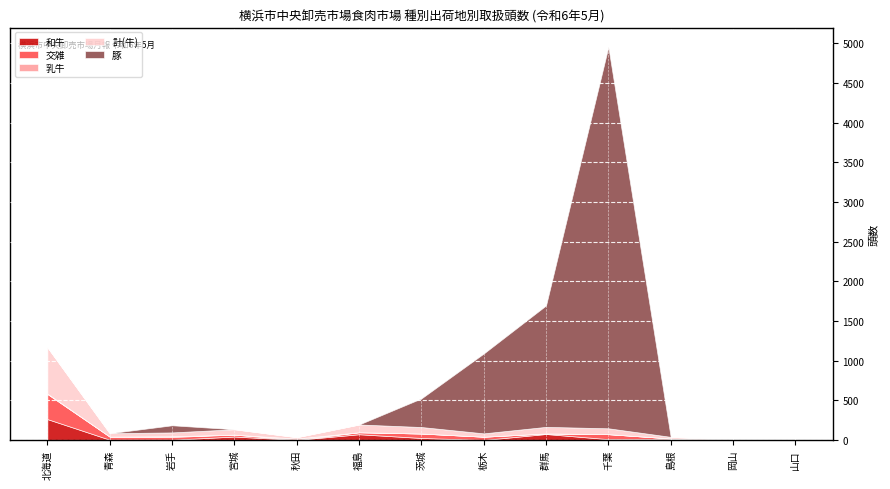

True or false: 乳牛 has a value of 0 at 千葉.

True